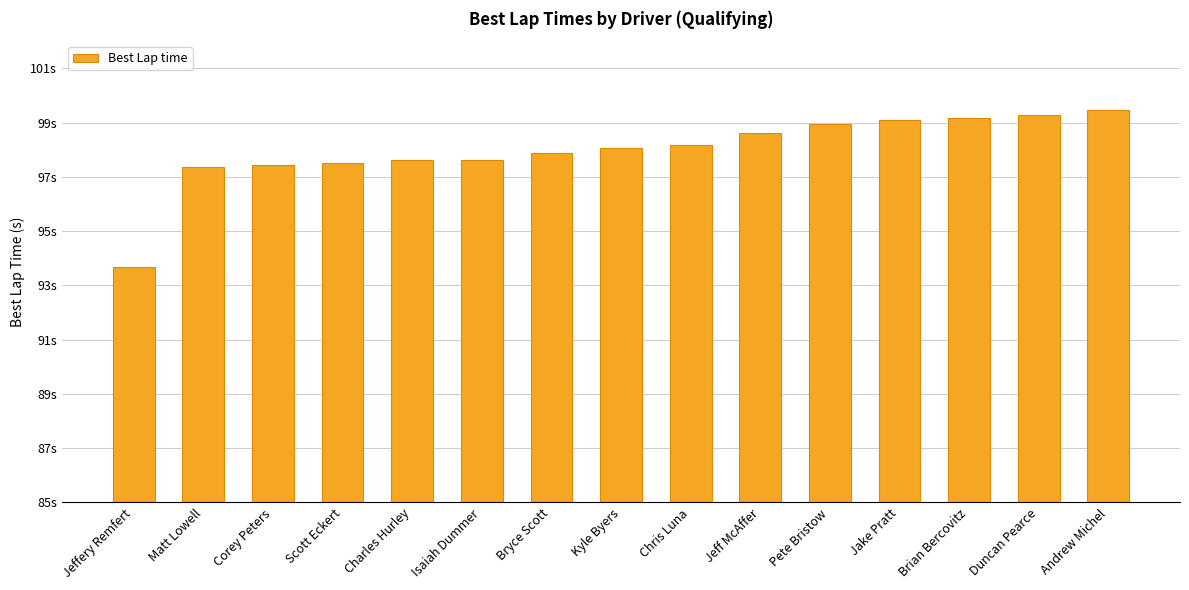

Where is the data nearest to the value 96?

Matt Lowell